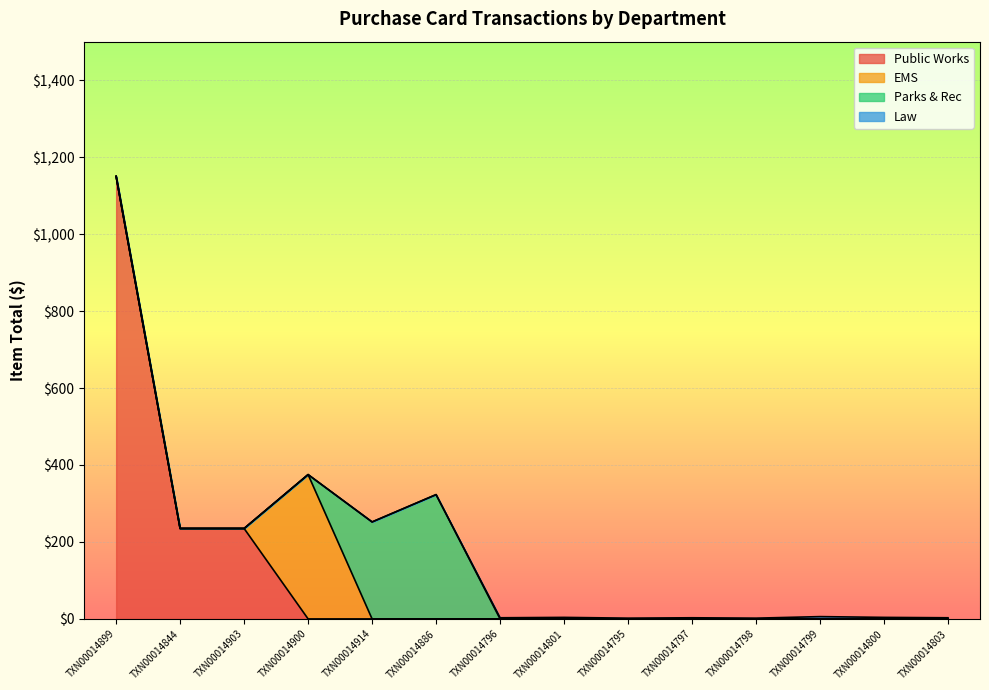

What is the maximum value for Parks & Rec?

323